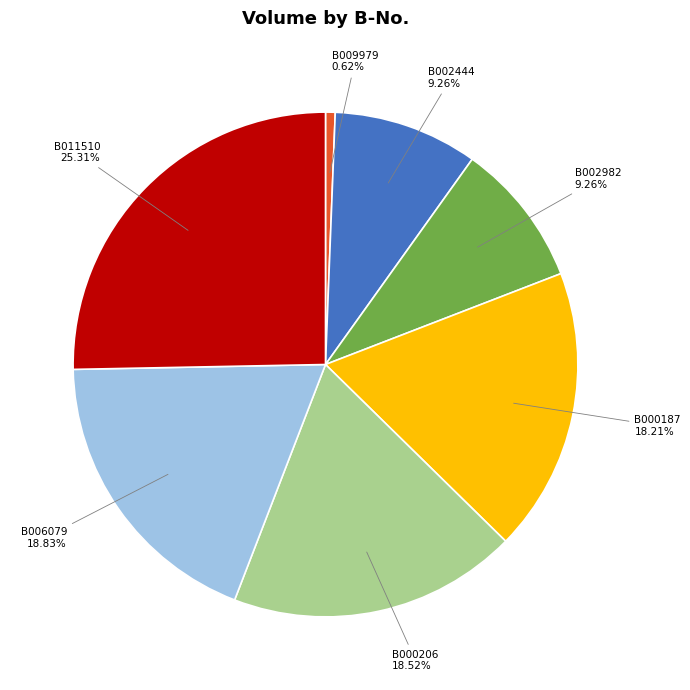

Is it true that B002444 is 9% of the pie?

True